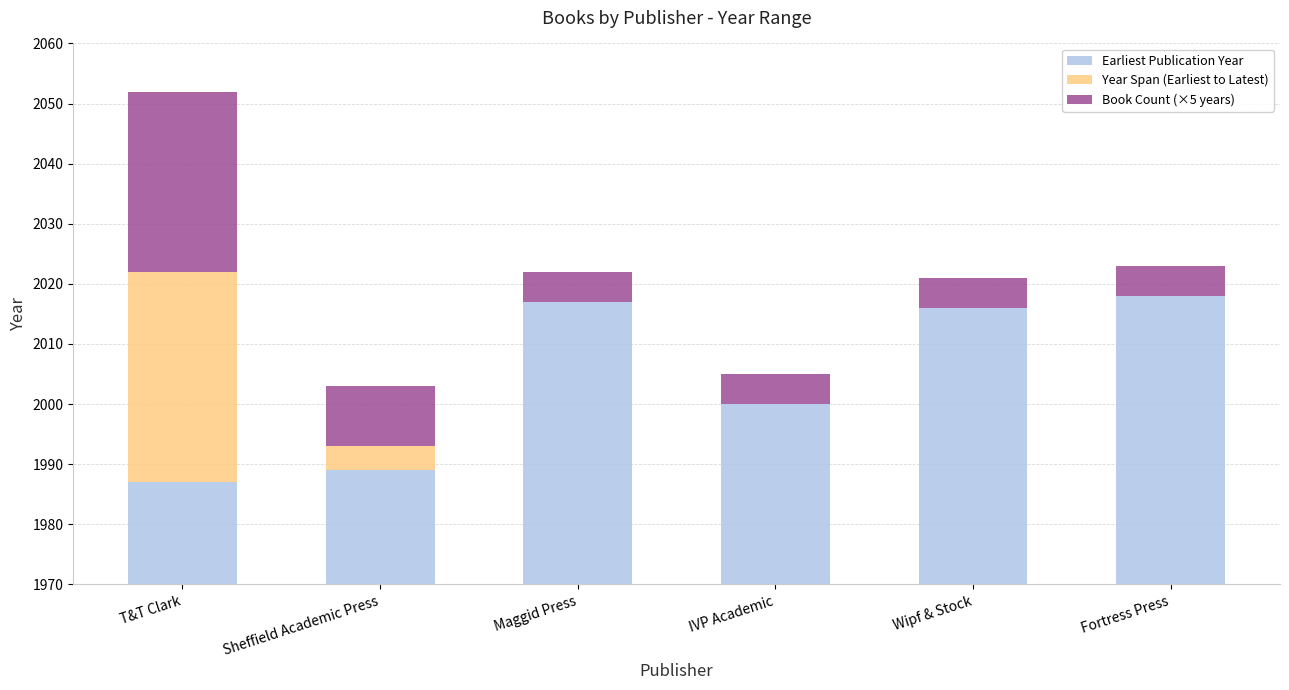

True or false: Book Count (×5 years) has a value of 30 at T&T Clark.

True